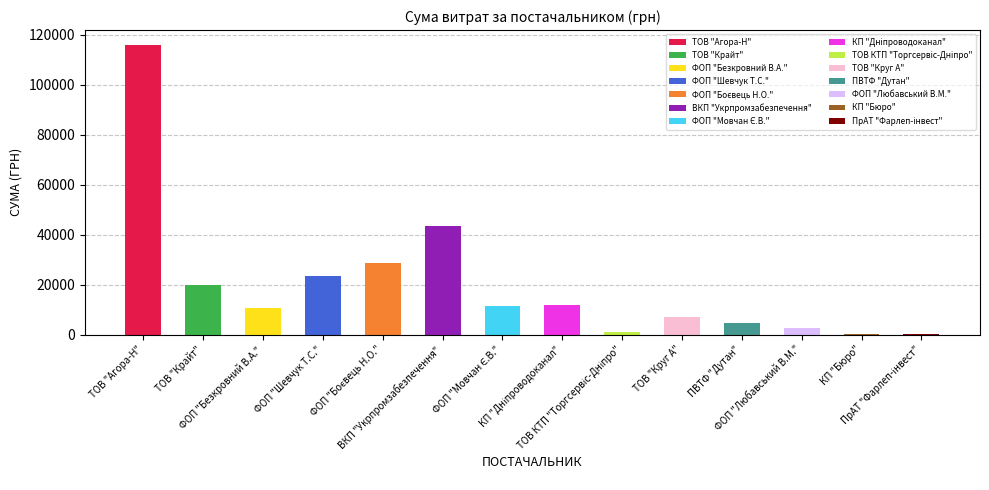

Is it true that the value at ПВТФ "Дутан" is 4798.5?

True